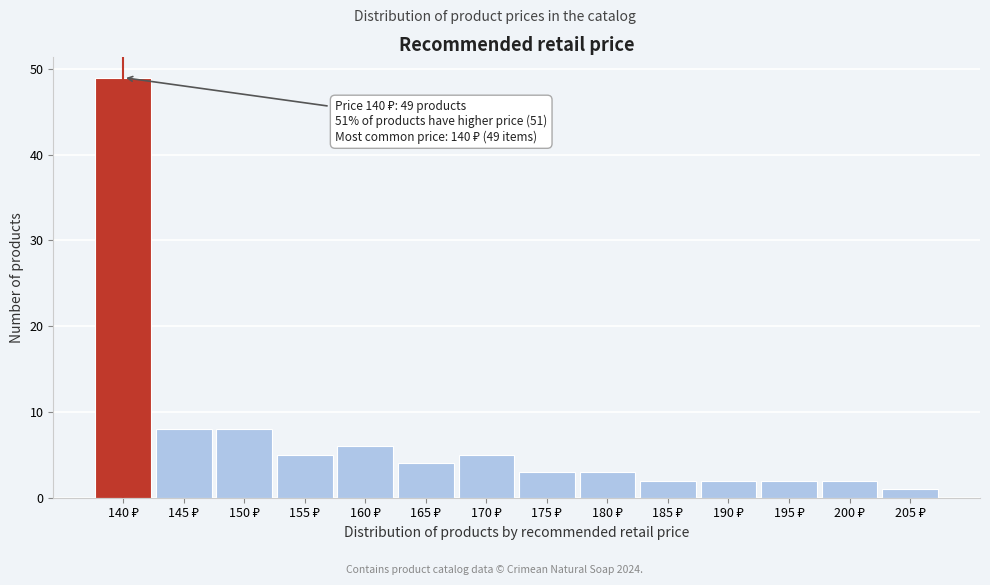

Reading right to left, extract all data points from this chart.

1	2	2	2	2	3	3	5	4	6	5	8	8	49